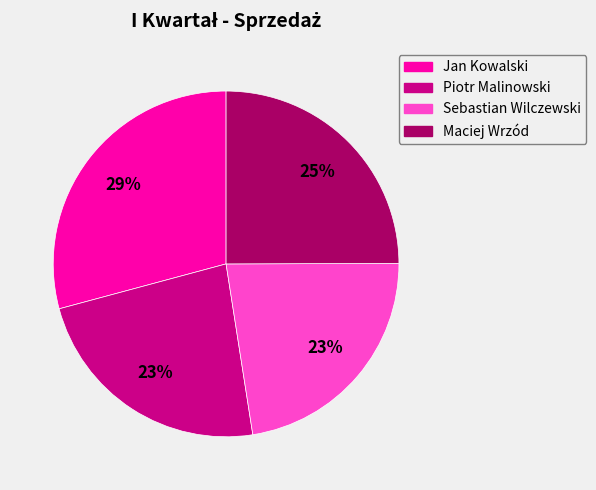

Which slice is the largest?

Jan Kowalski